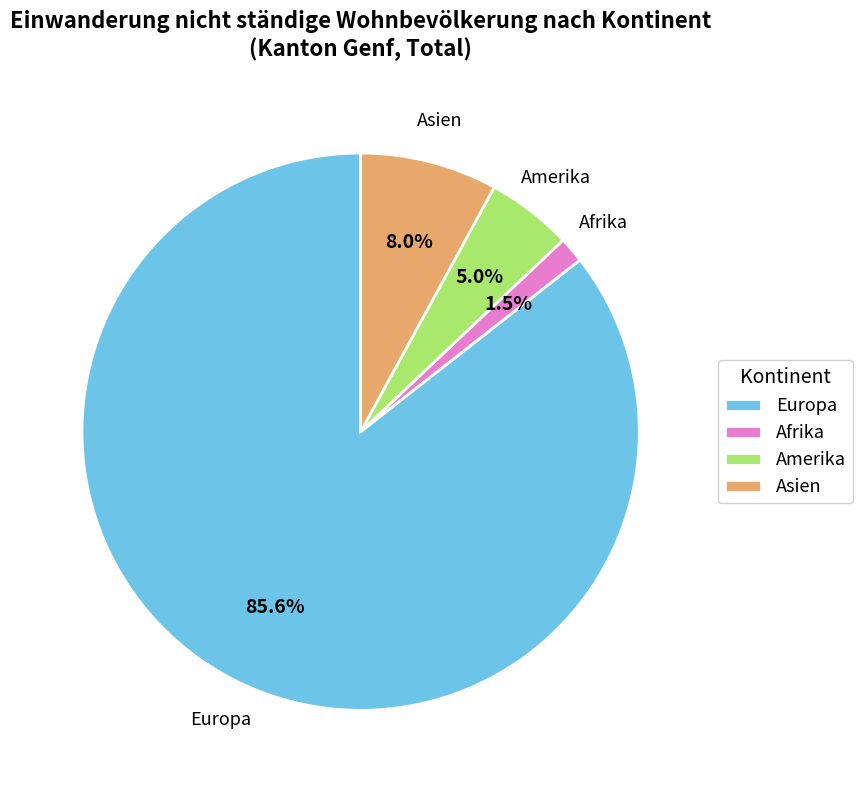

Between Asien and Amerika, which is larger?

Asien